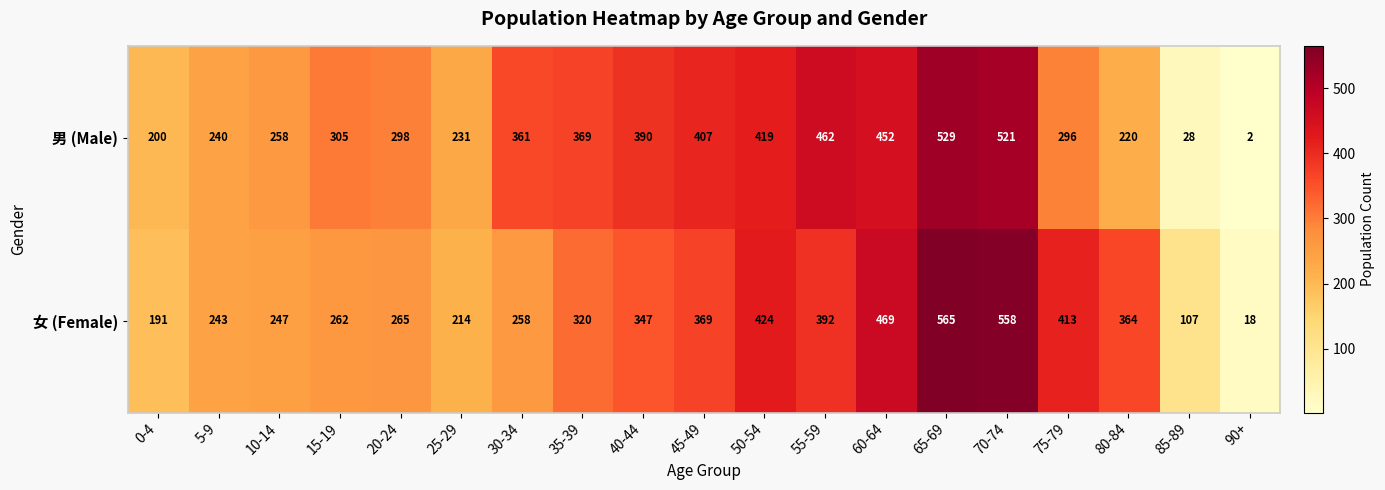

Which series has the largest total across all categories?

女 (Female)